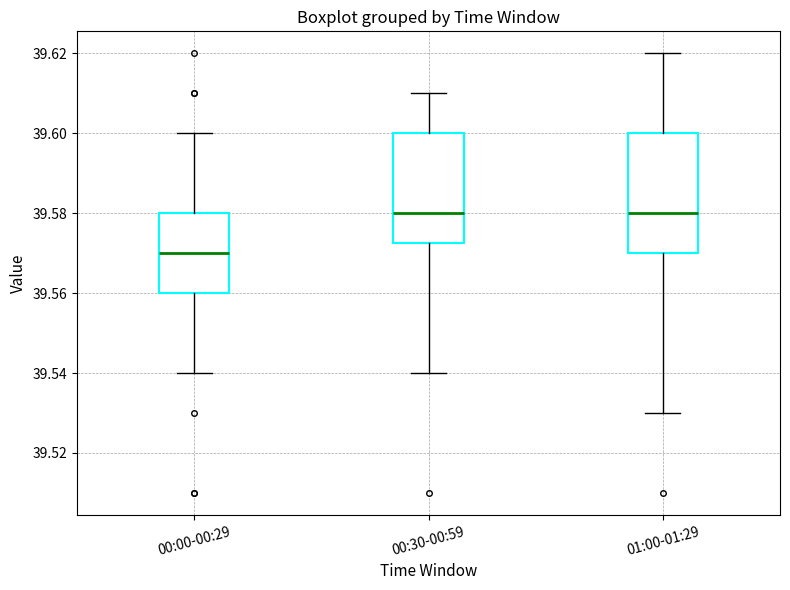

Reading left to right, transcribe this box plot: for each box, give where its median line is, the range the box spans, and where its two whiskers end, as read against the y-axis. The values are not printed on the chart, so give them approximately, as read against the axis.

00:00-00:29: median 39.570, box 39.560 to 39.580, whiskers 39.540 to 39.600
00:30-00:59: median 39.580, box 39.572 to 39.600, whiskers 39.540 to 39.610
01:00-01:29: median 39.580, box 39.570 to 39.600, whiskers 39.530 to 39.620